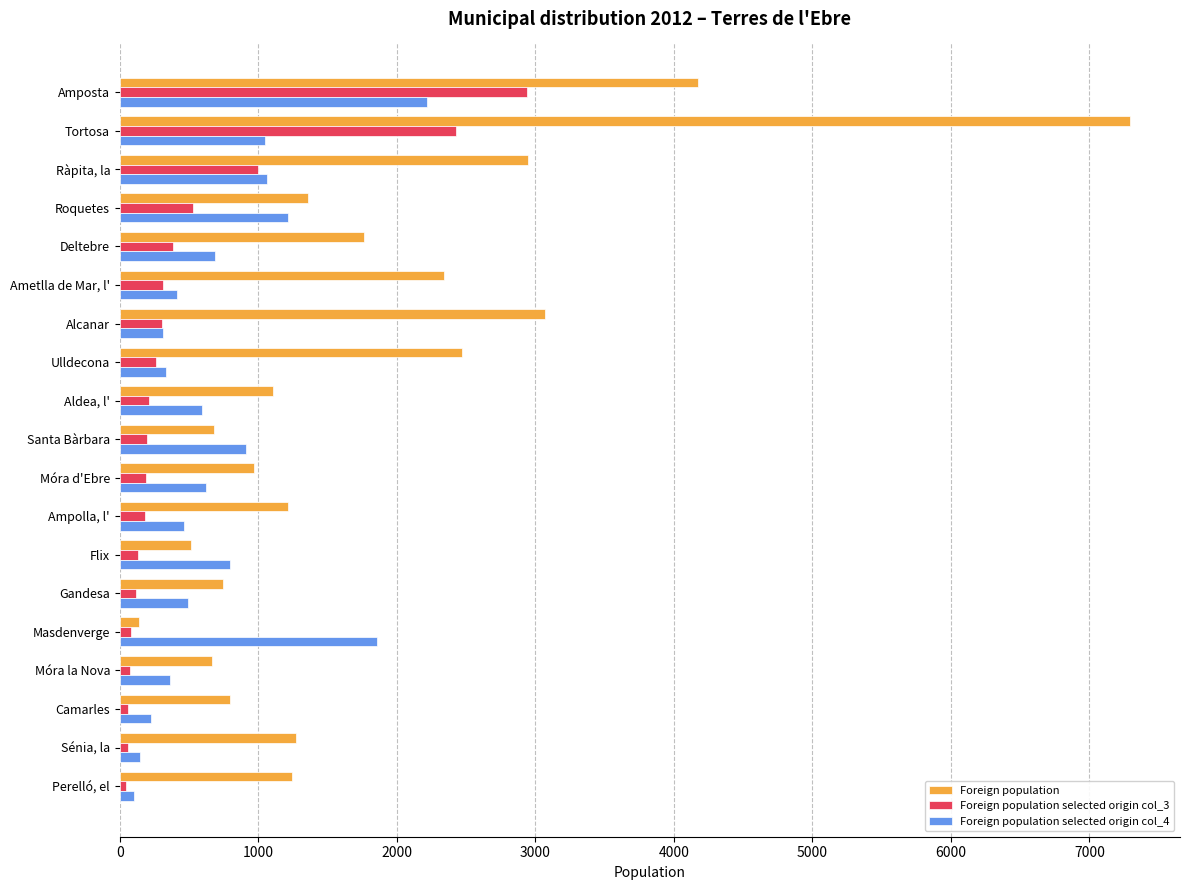

Which category has the highest value across all series?

Tortosa